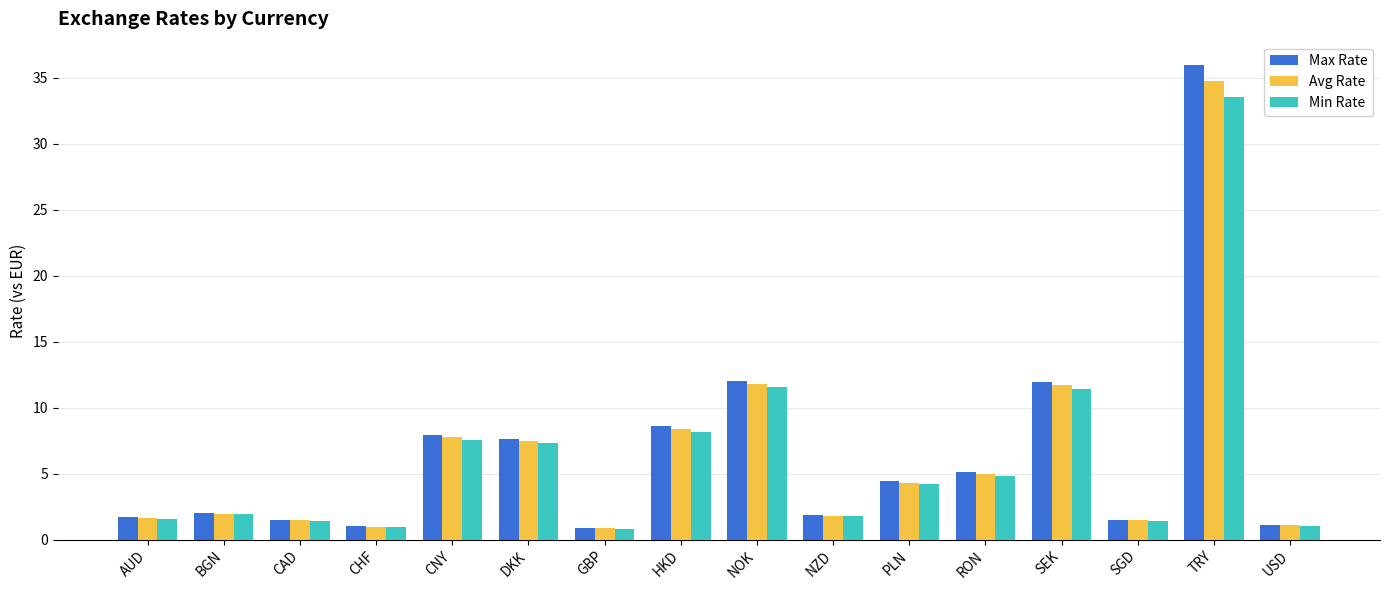

What is the difference between the maximum and minimum values in the Min Rate series?

32.7